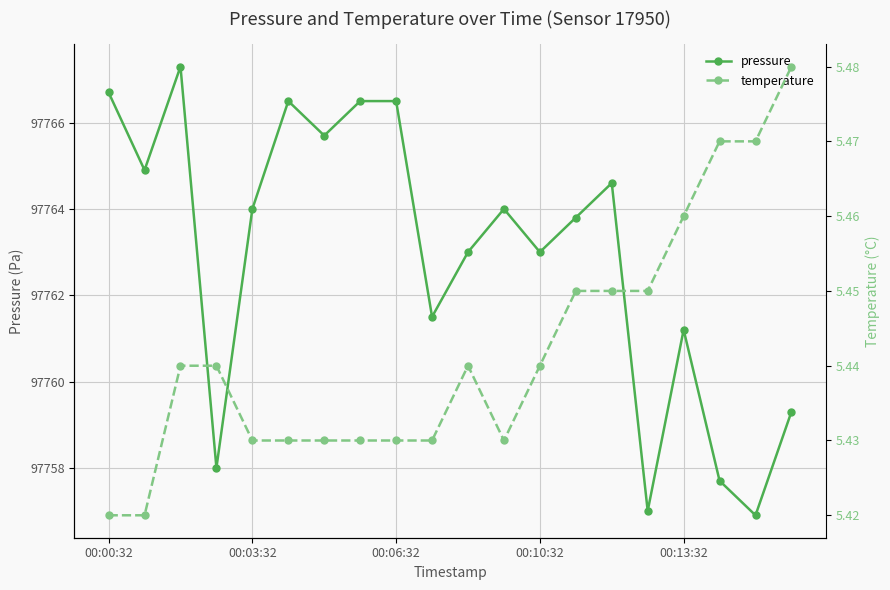

Reading left to right, list all the values displayed in this chart.

pressure: 97766.7	97764.9	97767.3	97758.0	97764.0	97766.5	97765.7	97766.5	97766.5	97761.5	97763.0	97764.0	97763.0	97763.8	97764.6	97757.0	97761.2	97757.7	97756.9	97759.3
temperature: 5.4	5.4	5.4	5.4	5.4	5.4	5.4	5.4	5.4	5.4	5.4	5.4	5.4	5.5	5.5	5.5	5.5	5.5	5.5	5.5